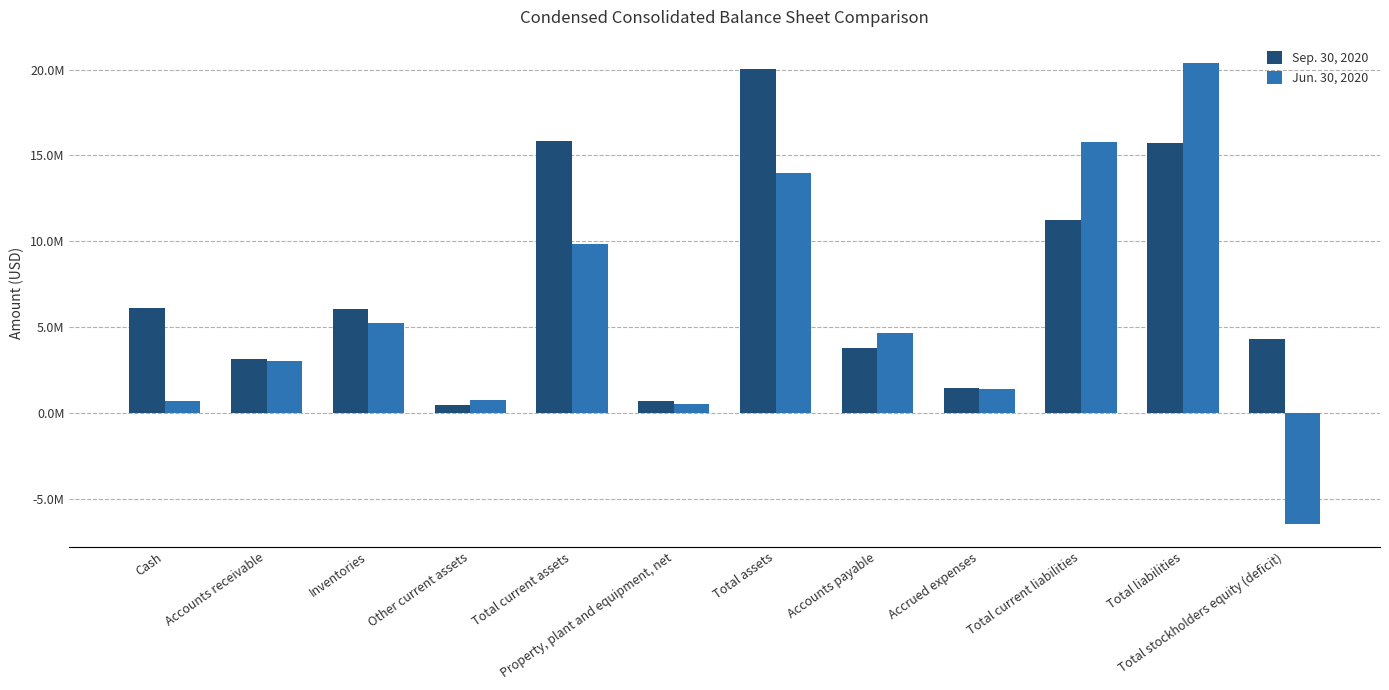

What is the average value of the Sep. 30, 2020 series?

7405083